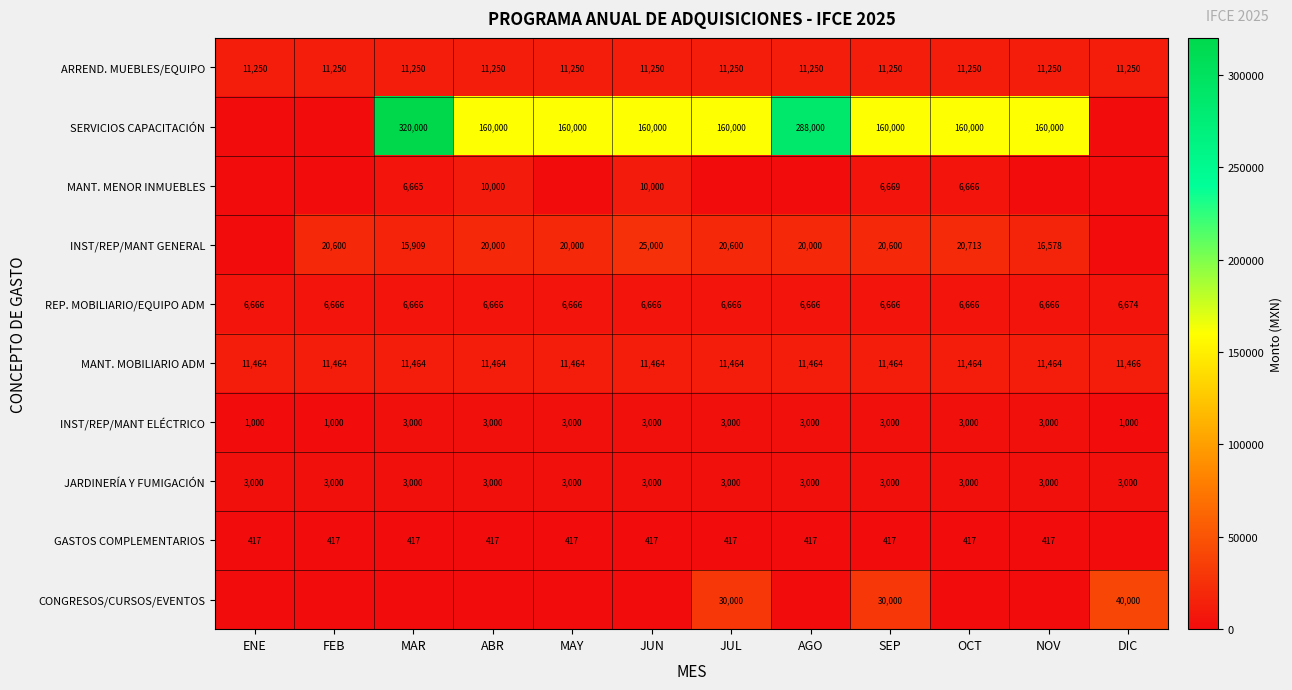

True or false: GASTOS COMPLEMENTARIOS has a value of 562 at ABR.

False